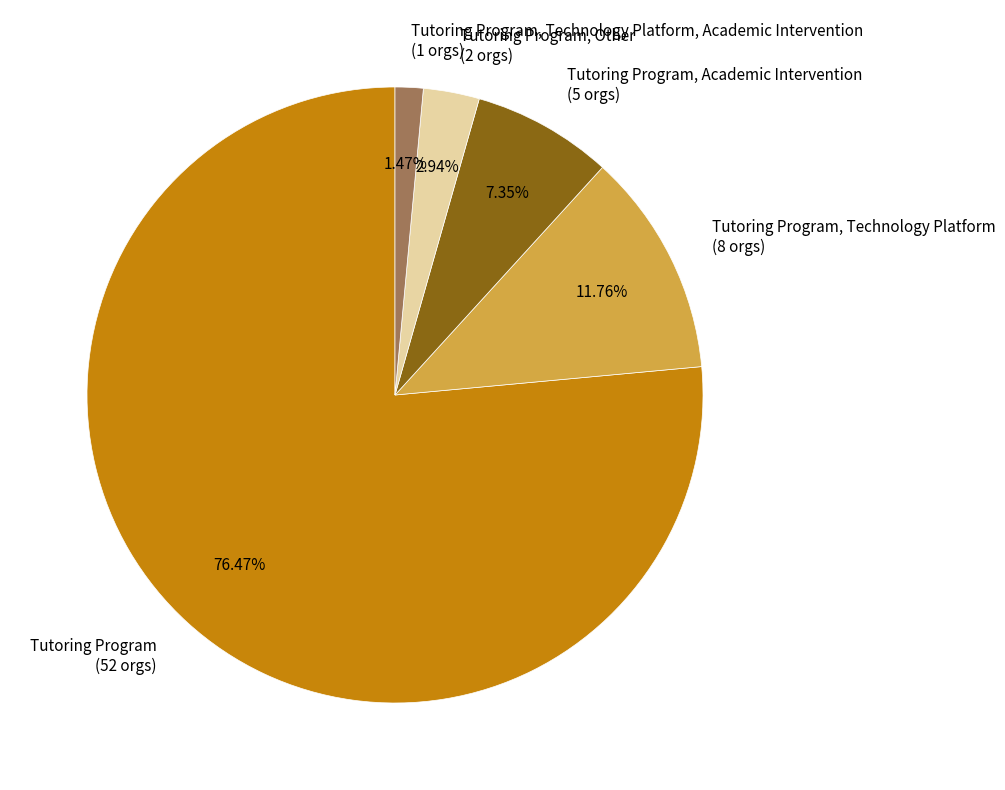

Which slice is the smallest?

Tutoring Program, Technology Platform, Academic Intervention